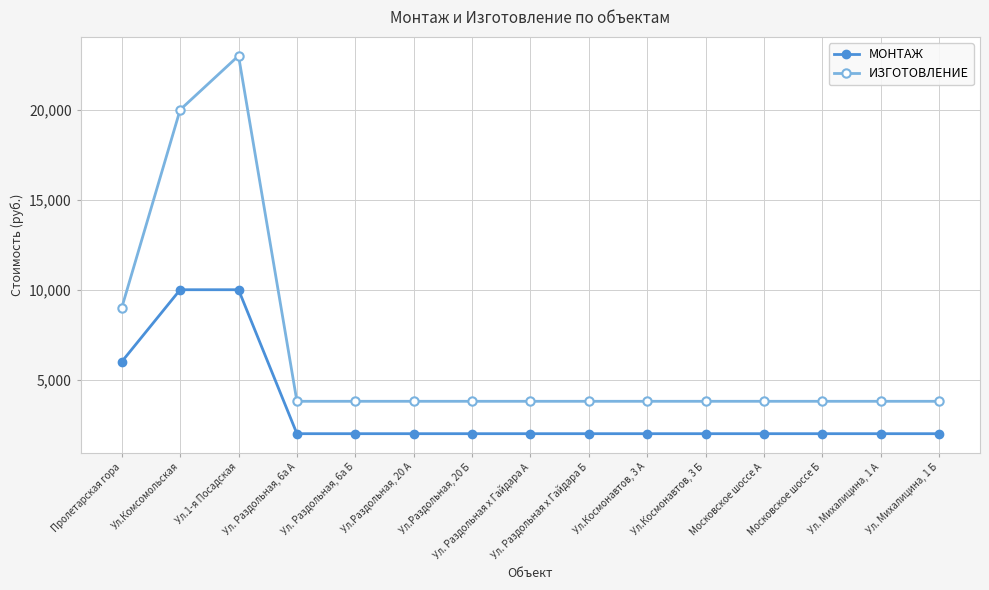

What is the minimum value shown in the chart?

2000